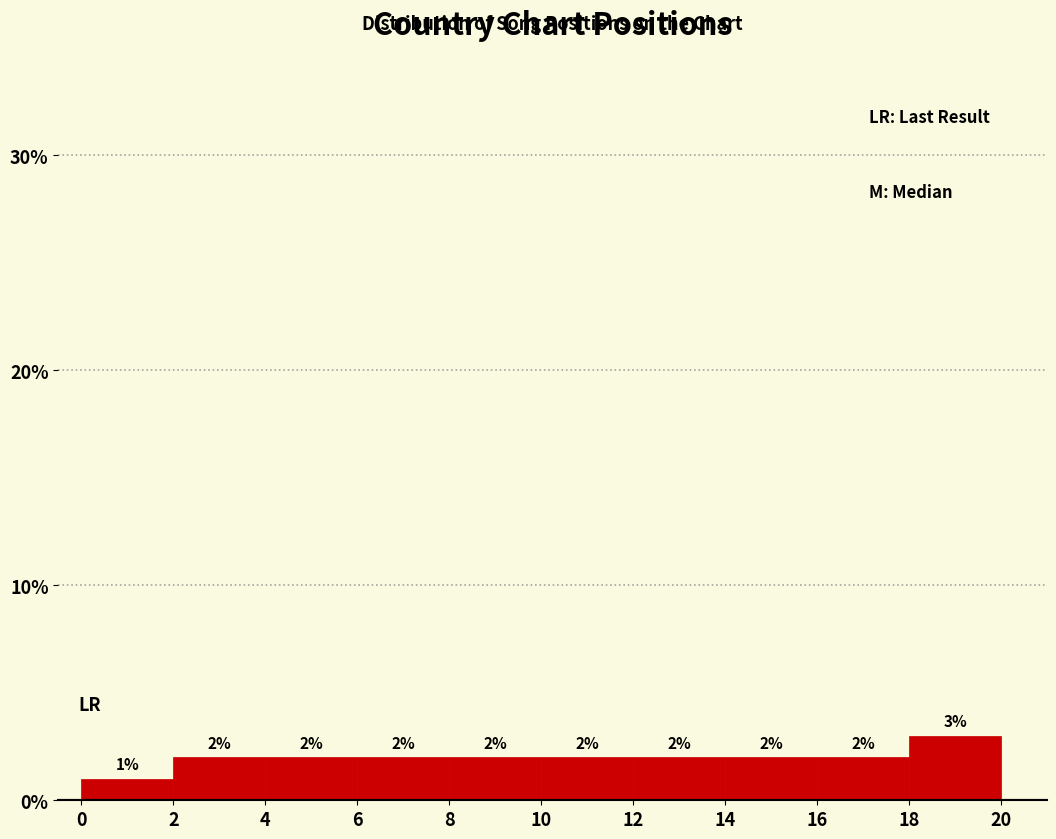

Reading left to right, list every bar in this chart as the range it spans on the x-axis followed by its height.

0 to 2: 1
2 to 4: 2
4 to 6: 2
6 to 8: 2
8 to 10: 2
10 to 12: 2
12 to 14: 2
14 to 16: 2
16 to 18: 2
18 to 20: 3